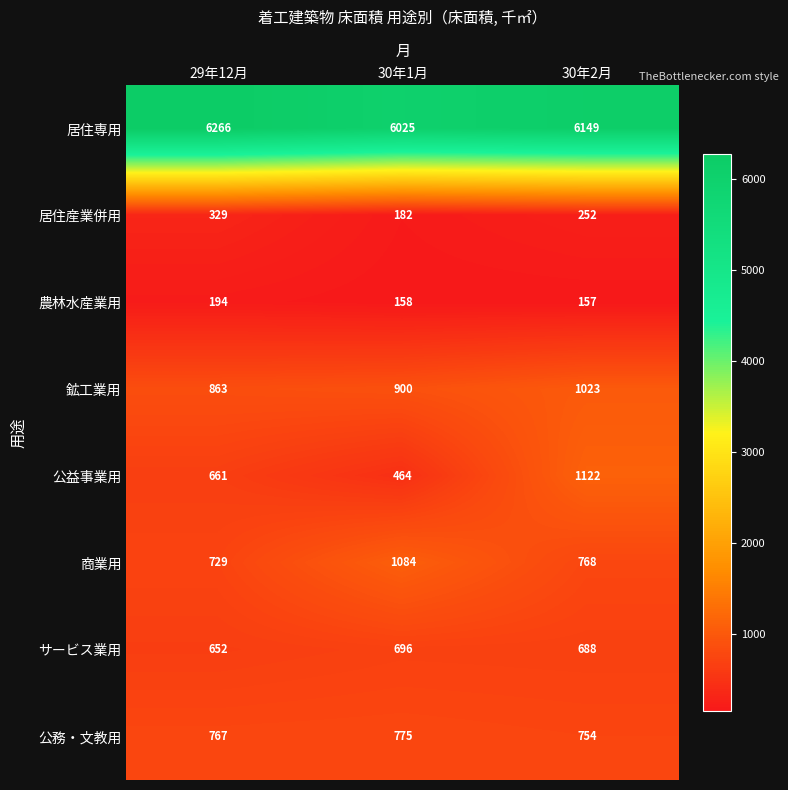

Is it true that 商業用 equals 729 at 29年12月?

True